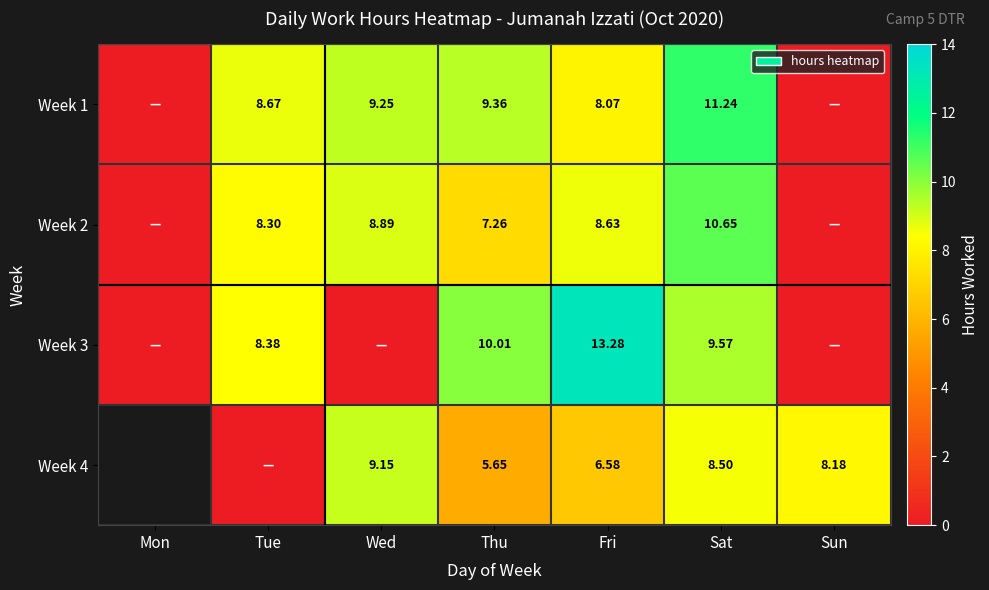

The value of Week 1 at Sat is 15.4. True or false?

False